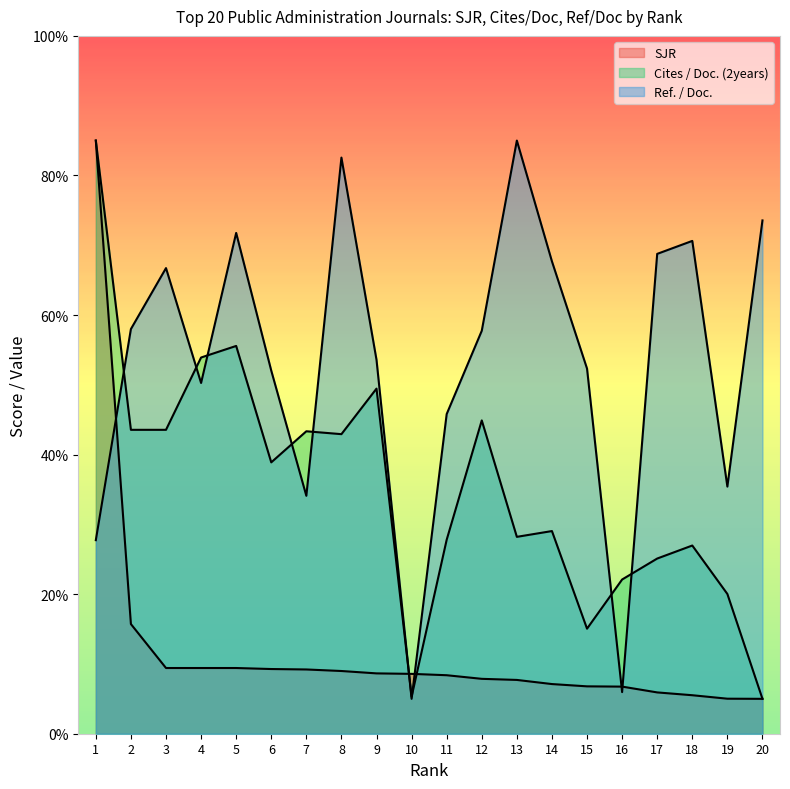

Reading right to left, extract all data points from this chart.

SJR: 20=5.0	19=5.0	18=5.5	17=5.9	16=6.8	15=6.8	14=7.1	13=7.7	12=7.9	11=8.4	10=8.6	9=8.6	8=9.0	7=9.2	6=9.3	5=9.4	4=9.4	3=9.4	2=15.7	1=85.0
Cites / Doc. (2years): 20=5.0	19=20.0	18=27.0	17=25.1	16=22.1	15=15.1	14=29.0	13=28.2	12=44.9	11=27.8	10=5.3	9=49.5	8=42.9	7=43.3	6=38.9	5=55.6	4=53.9	3=43.5	2=43.5	1=85.0
Ref. / Doc.: 20=73.6	19=35.4	18=70.6	17=68.8	16=6.0	15=52.3	14=67.7	13=85.0	12=57.7	11=45.8	10=5.0	9=53.6	8=82.6	7=34.1	6=52.0	5=71.8	4=50.3	3=66.7	2=58.0	1=27.7